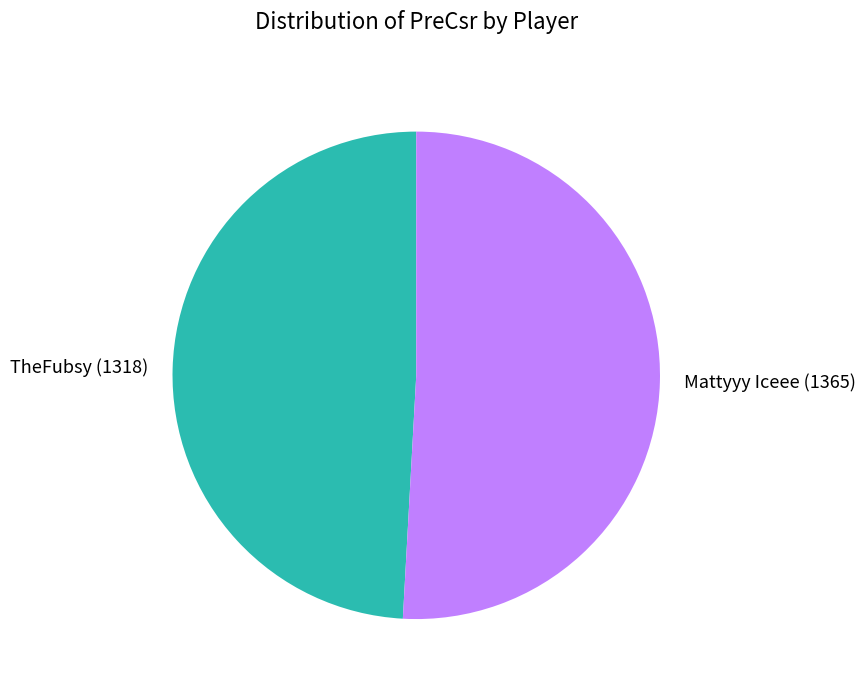

Which category has the smallest portion of the pie?

TheFubsy